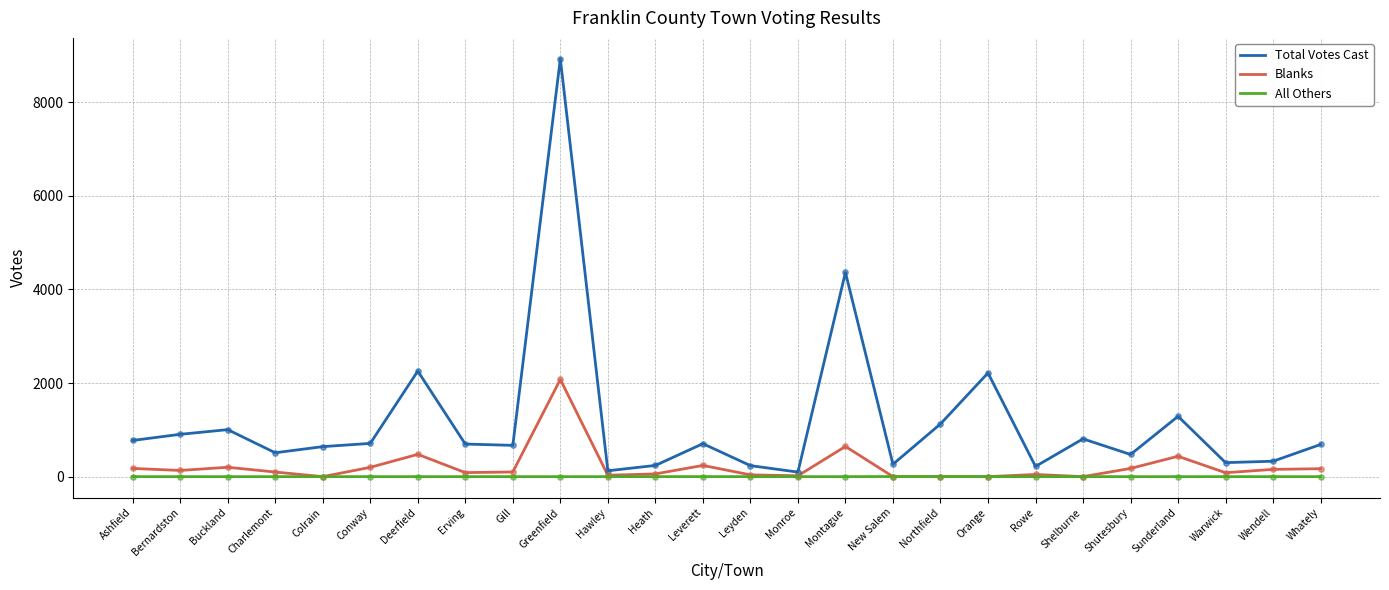

What is the spread (max minus min) of values at Shelburne?

807